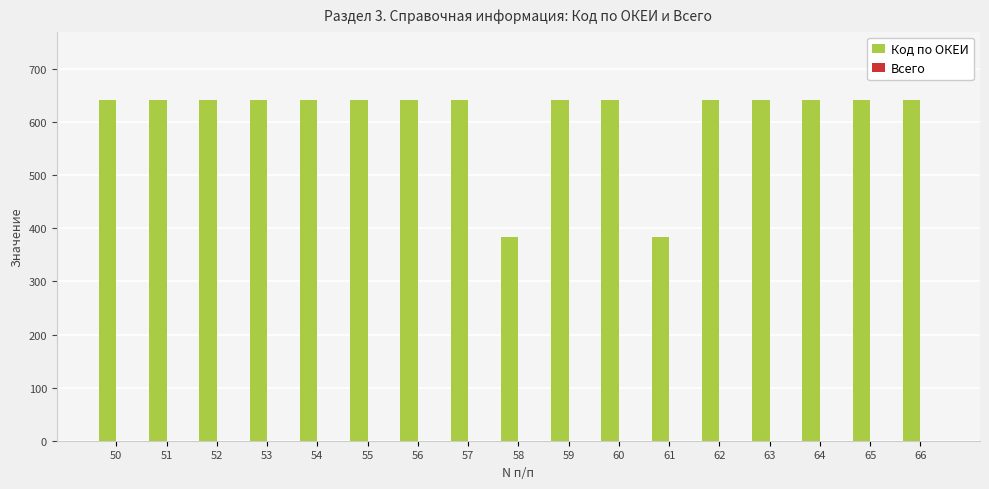

Are the bars horizontal?

No